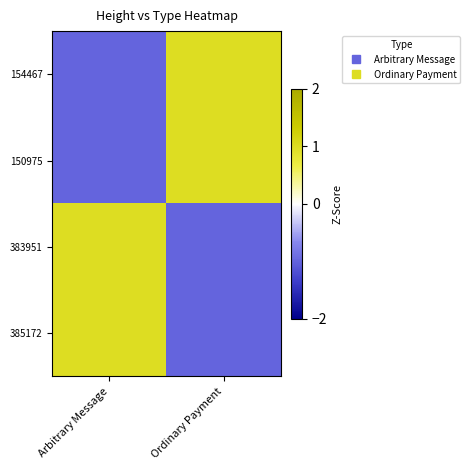

Which has a higher value, Arbitrary Message or Ordinary Payment?

Ordinary Payment